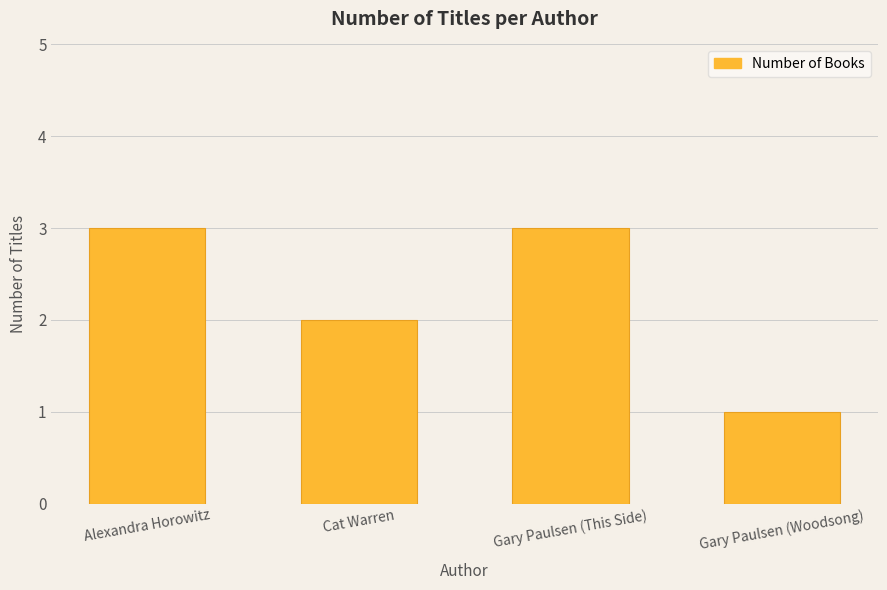

What is the ratio of the value at Gary Paulsen (Woodsong) to the value at Cat Warren?

0.5